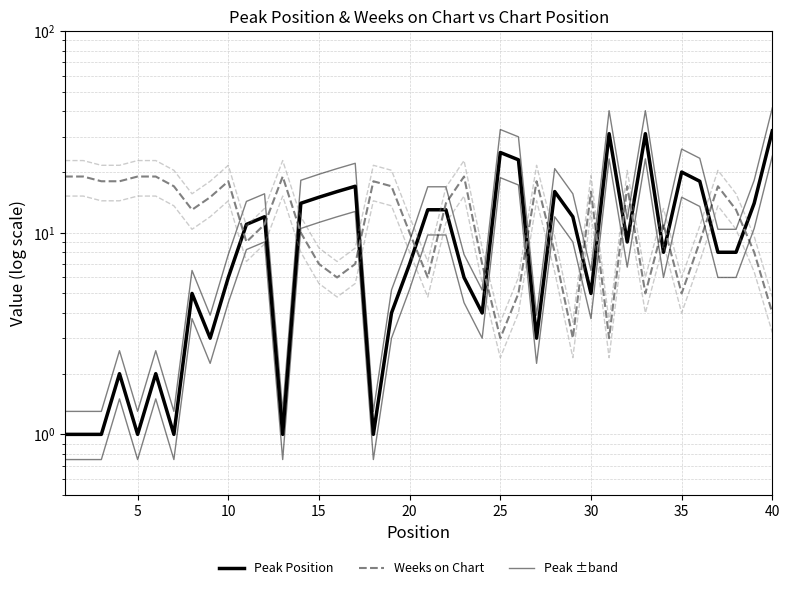

What is the minimum value for Peak Position?

1.0